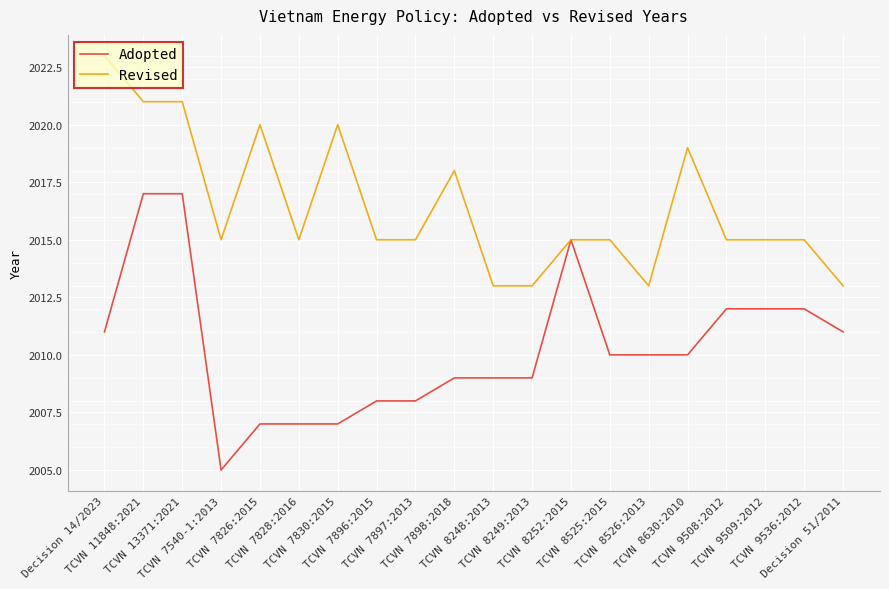

How many categories are shown in the chart?

20